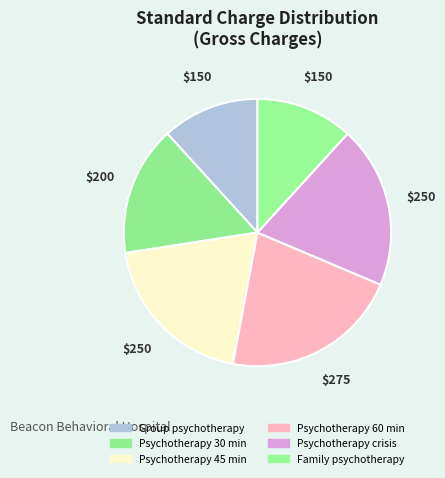

Does Psychotherapy crisis account for over 50% of the chart?

No